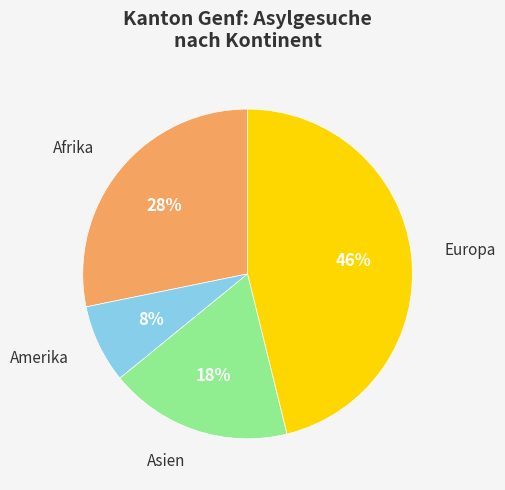

Does any single category account for the majority?

No